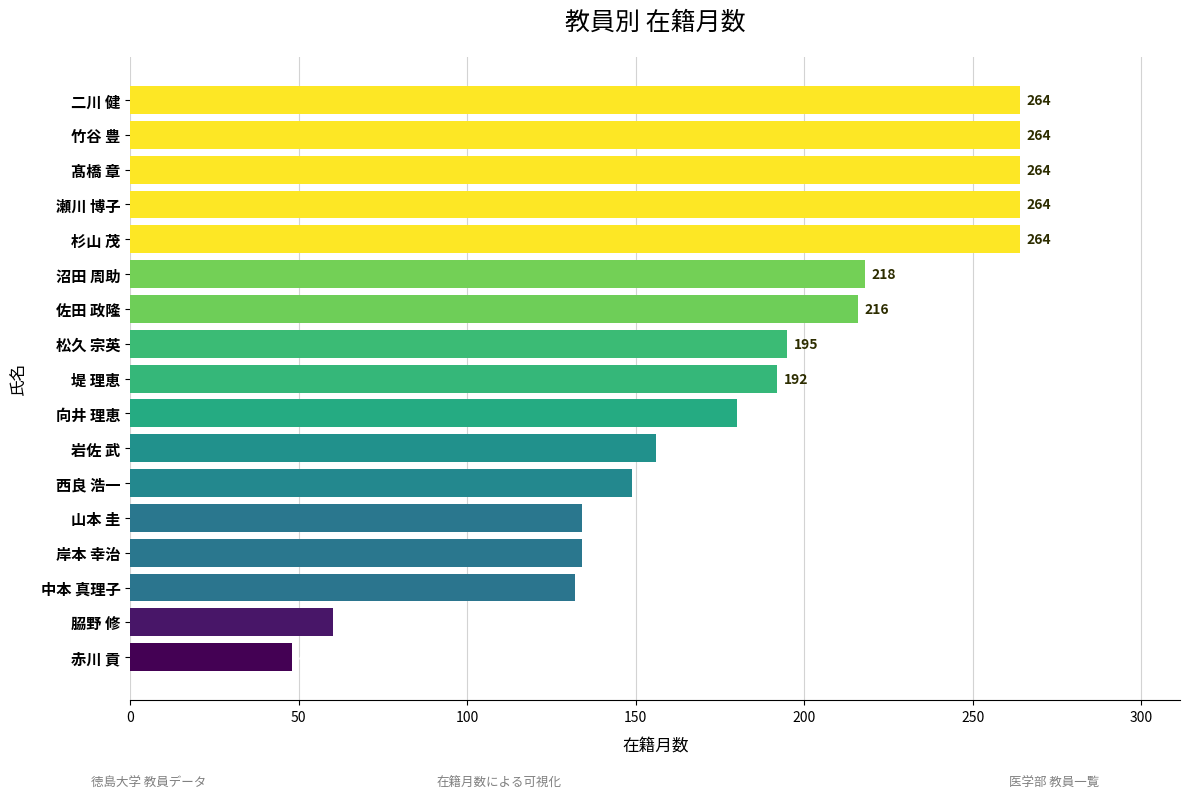

How many series are shown in this chart?

1